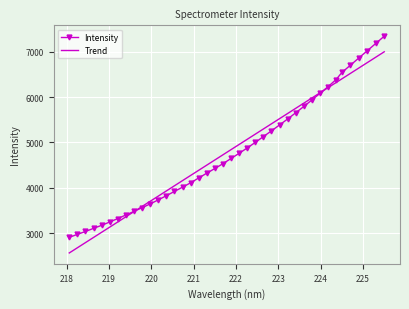

True or false: the data has more than 0 interior local peaks.

False